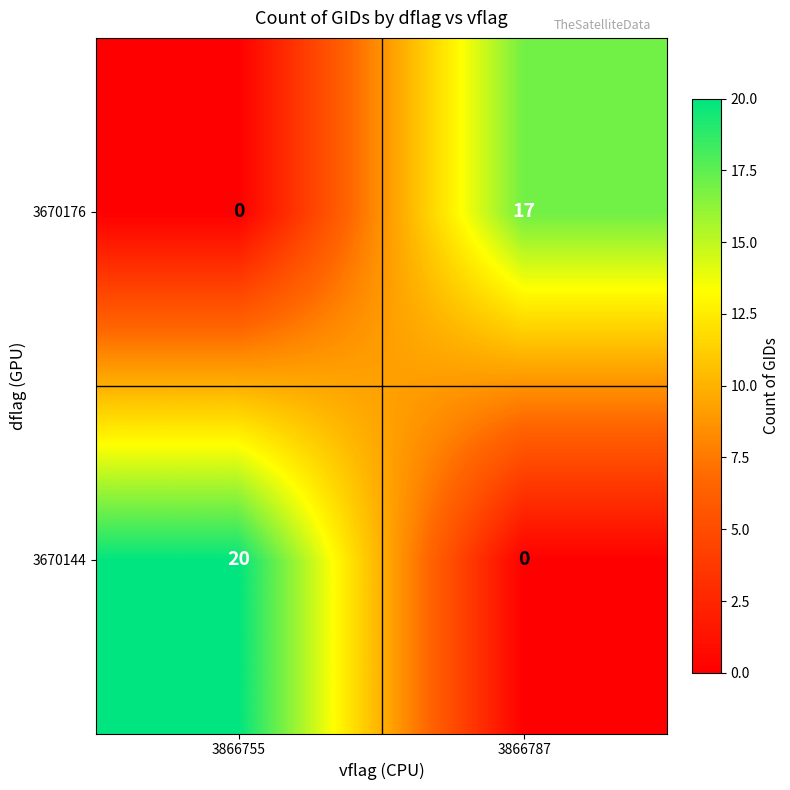

What is the difference between the 3670176 values at 3866787 and 3866755?

17